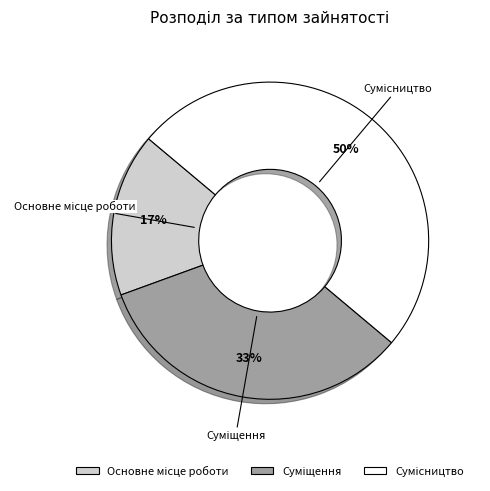

To the nearest percent, what is the difference between the largest and smallest slice percentages?

33%